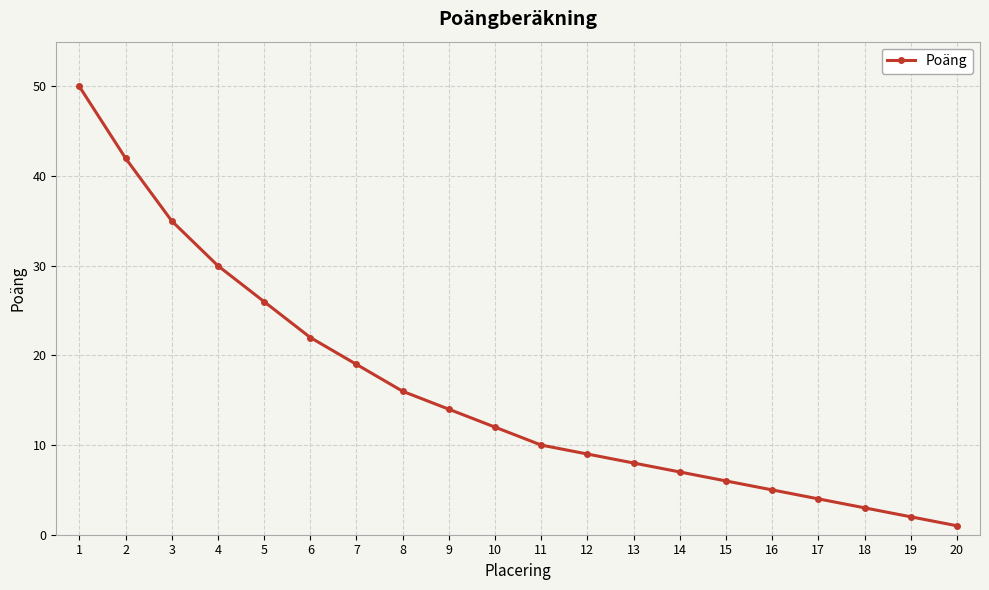

The chart shows a value of 26 at 1. True or false?

False